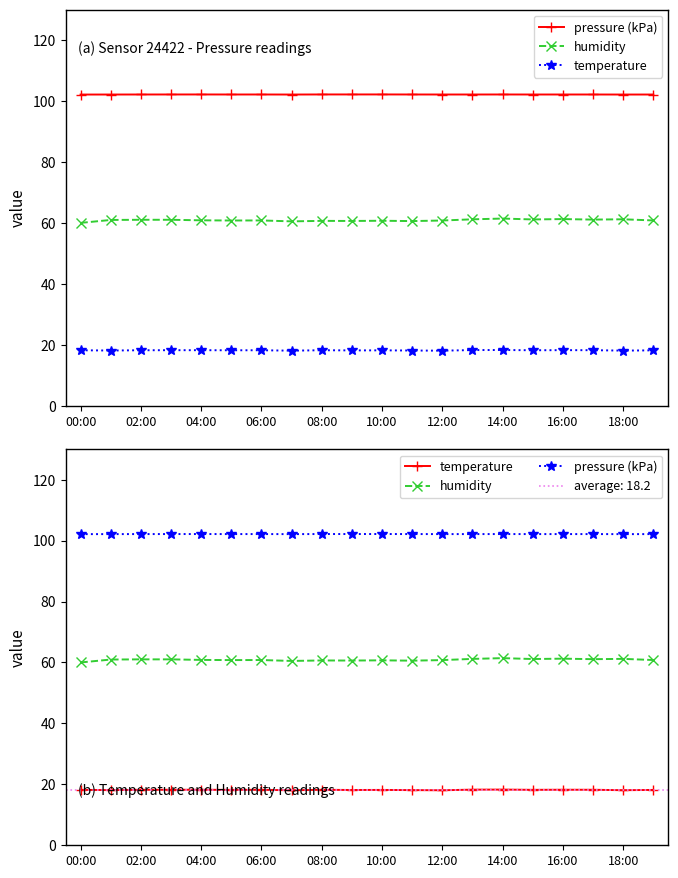

What is the approximate value of pressure (kPa) at 12:00?

102.1